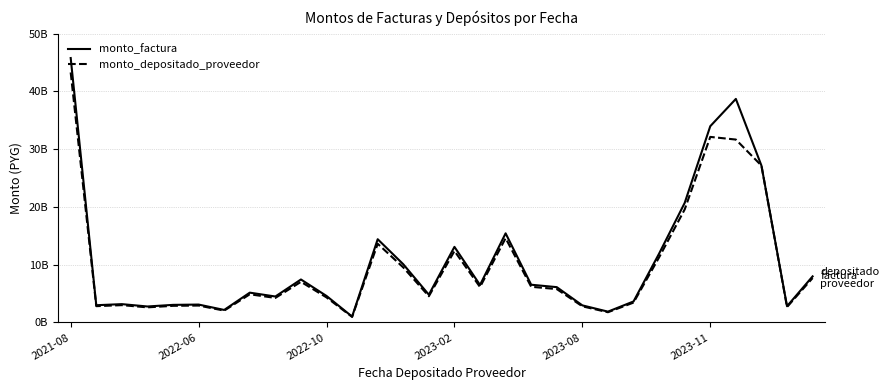

Does the chart have visible grid lines?

Yes